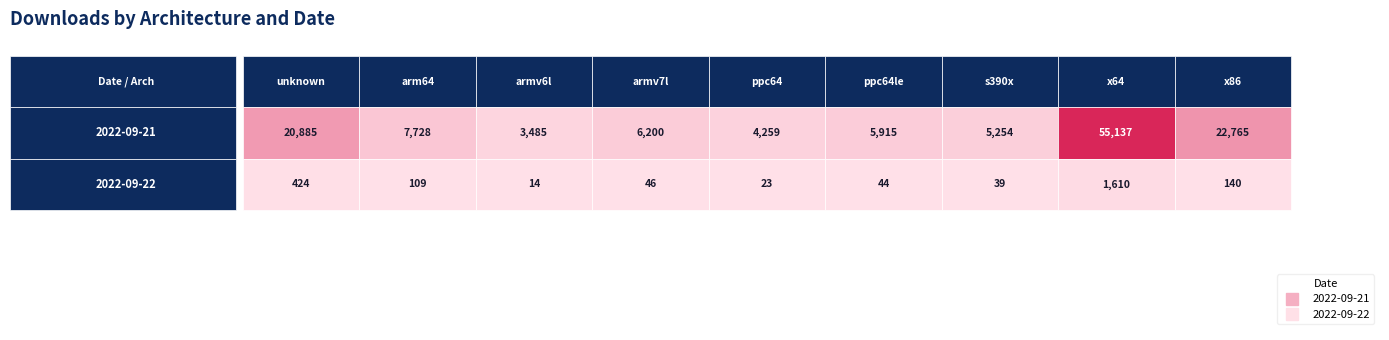

At which label does 2022-09-22 reach its peak?

x64